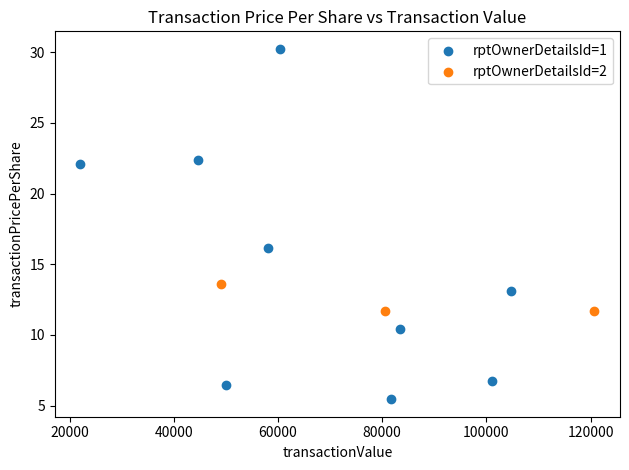

What are all the series names shown in the legend?

rptOwnerDetailsId=1, rptOwnerDetailsId=2